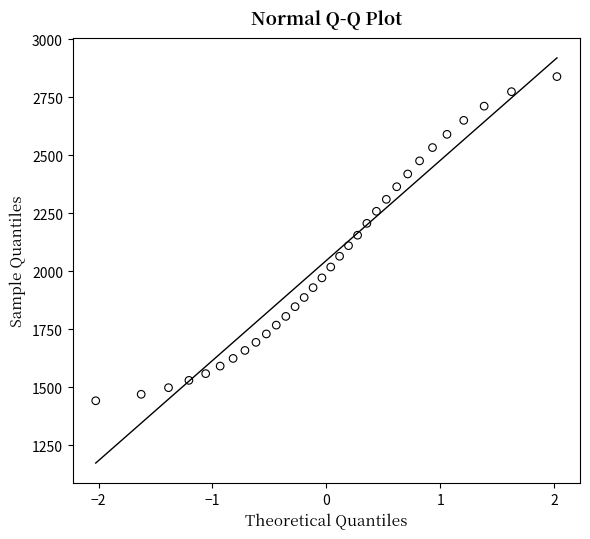

What is the range of X values (max minus min)?

4.1